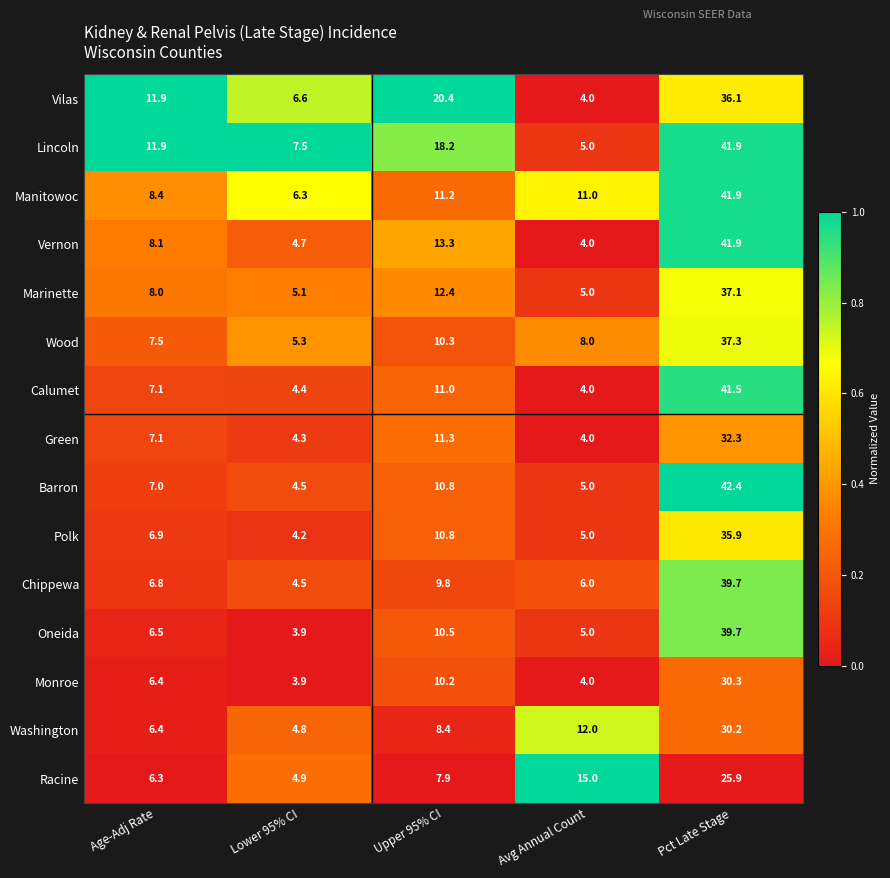

Which series changed the most between Lower 95% CI and Upper 95% CI?

Vilas